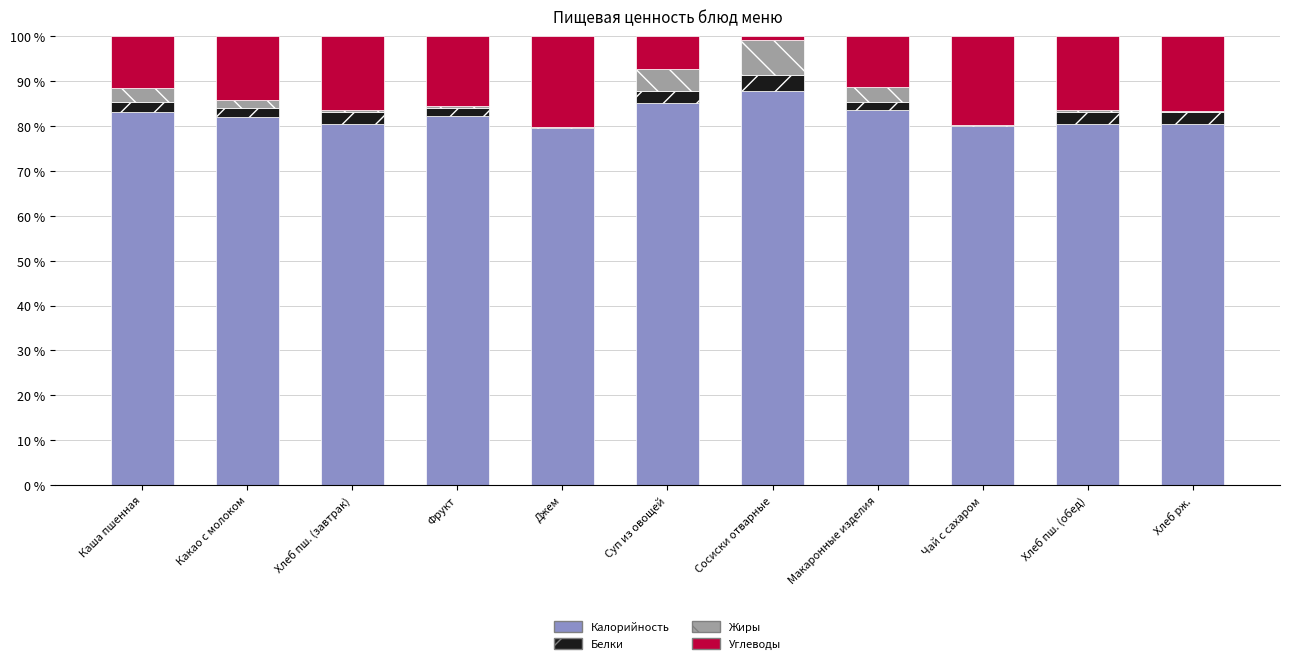

At which label does Калорийность reach its peak?

Сосиски отварные